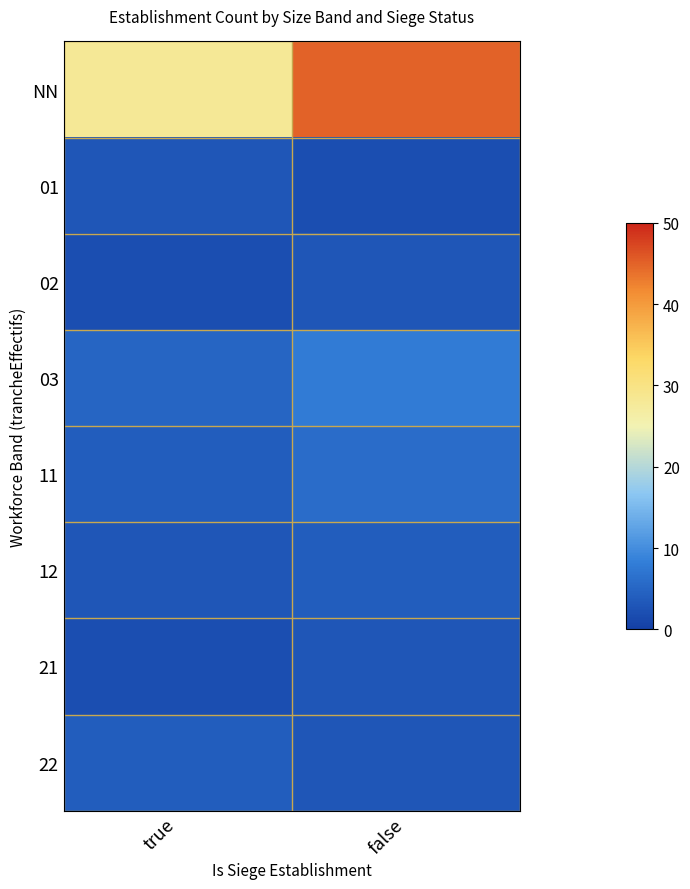

Rank the series at true from highest to lowest value.

NN, 03, 11, 22, 01, 12, 02, 21